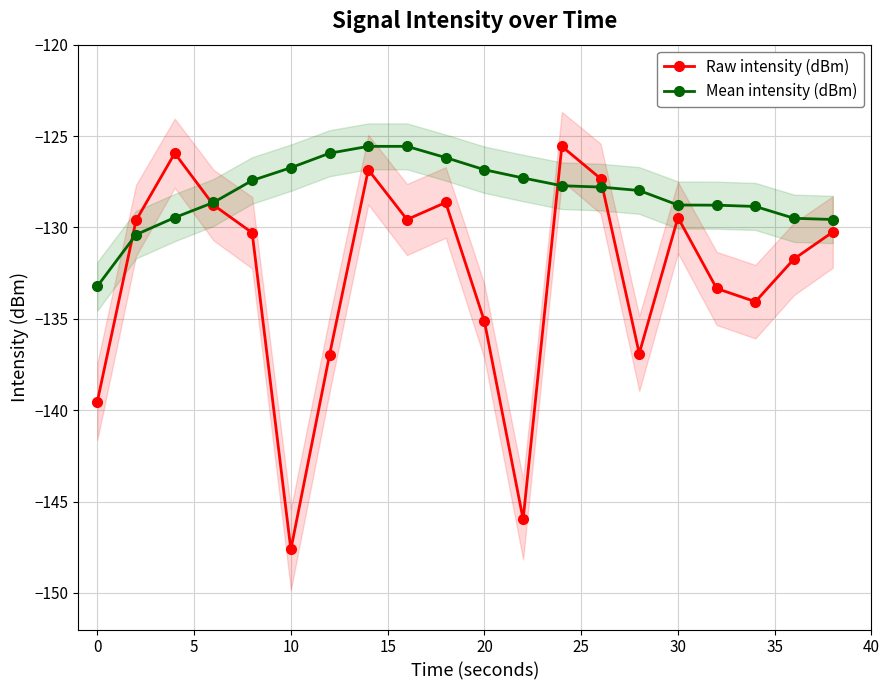

What are all the series names shown in the legend?

Raw intensity (dBm), Mean intensity (dBm)